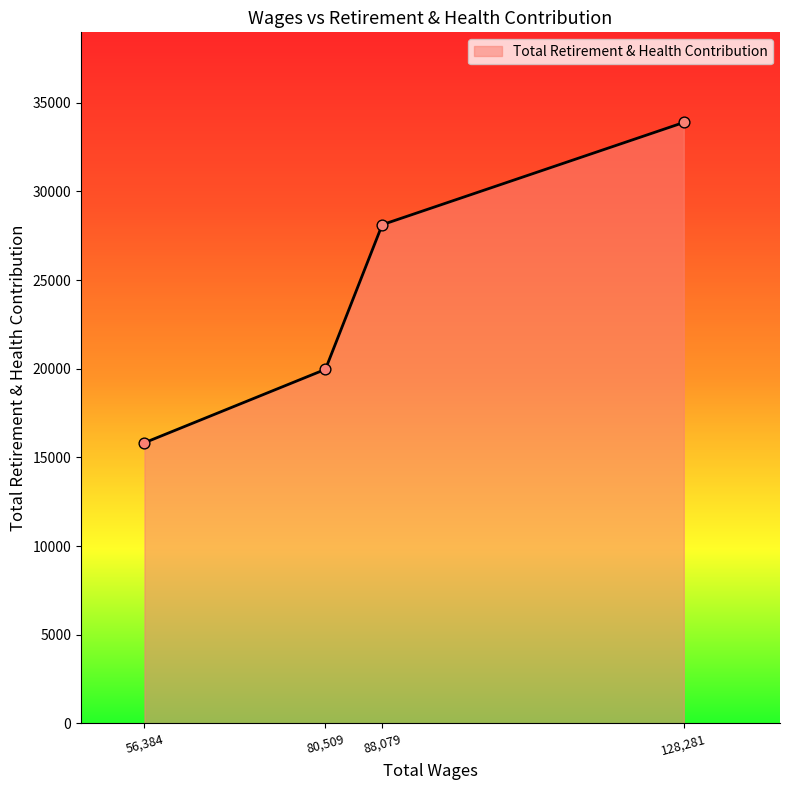

Approximately how many times larger is the value at 56,384 compared to 80,509?

0.8